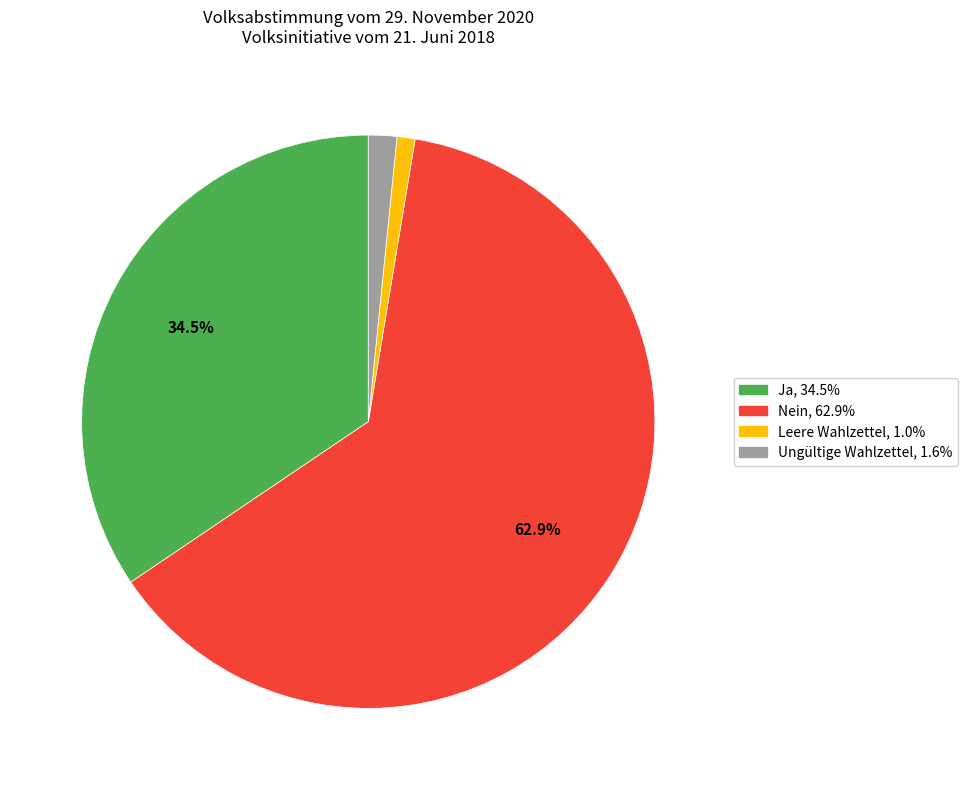

Between Ja and Leere Wahlzettel, which is larger?

Ja